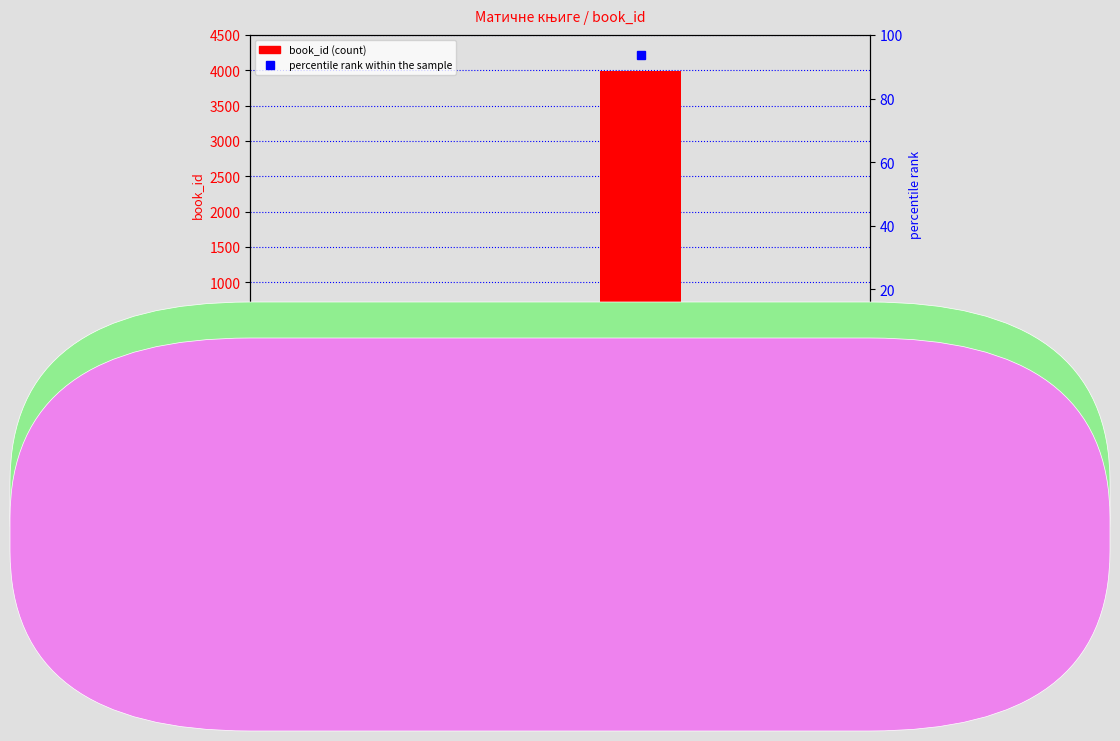

What is the maximum value for percentile rank within the sample?

93.6